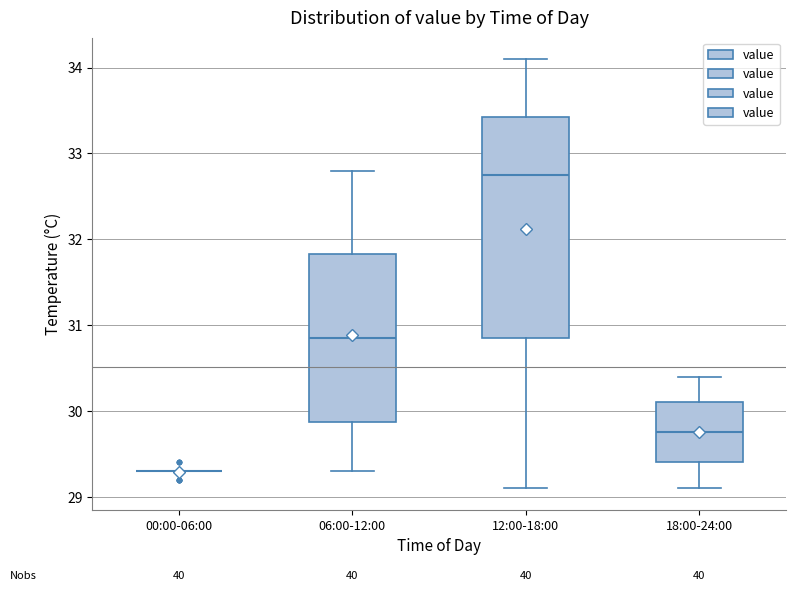

Reading left to right, read every box against the y-axis: the position of its median line, the range the box covers, and the ends of its whiskers. The values are not printed on the chart, so give them approximately, as read against the axis.

00:00-06:00: box collapsed to a line at 29.3, whiskers 29.3 to 29.3
06:00-12:00: median 30.9, box 29.9 to 31.8, whiskers 29.3 to 32.8
12:00-18:00: median 32.8, box 30.9 to 33.4, whiskers 29.1 to 34.1
18:00-24:00: median 29.8, box 29.4 to 30.1, whiskers 29.1 to 30.4